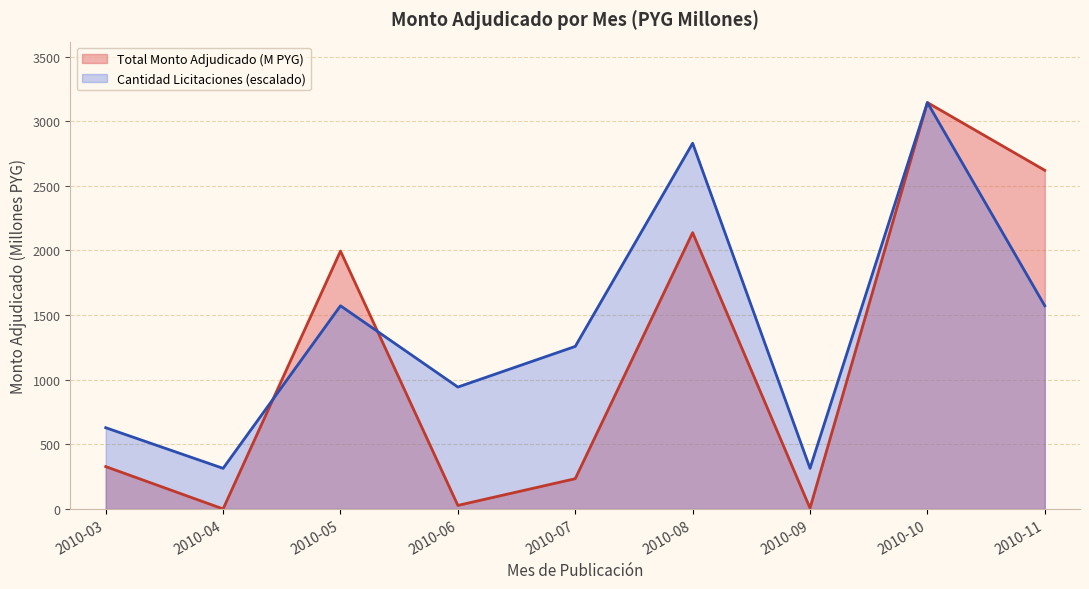

True or false: Cantidad Licitaciones has a value of 0.7 at 2010-05.

False